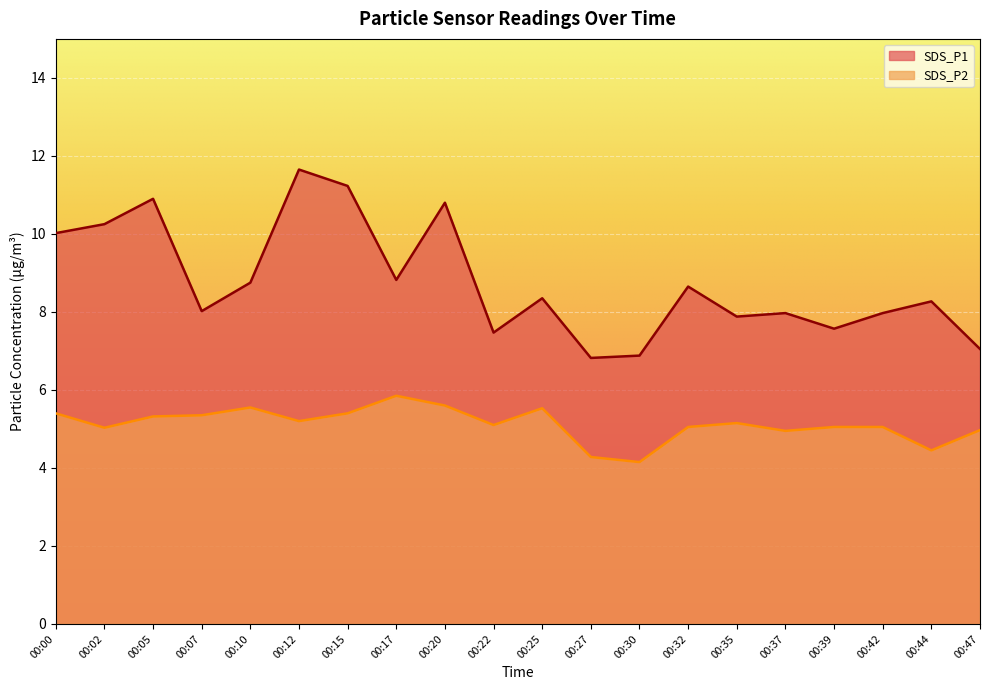

Where does the SDS_P1 series first go above 8?

00:00